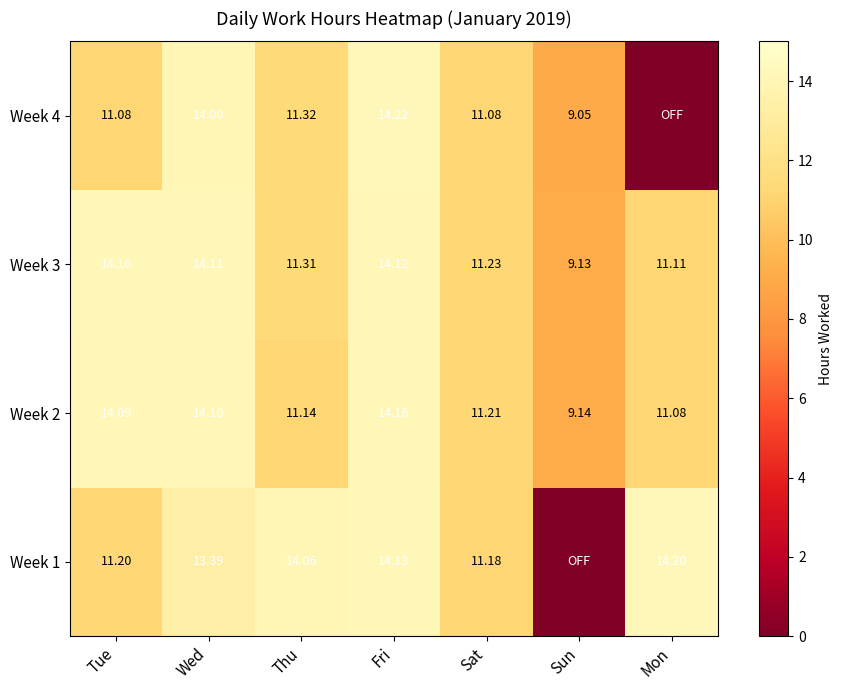

What is the approximate value of Week 3 at Mon?

11.1